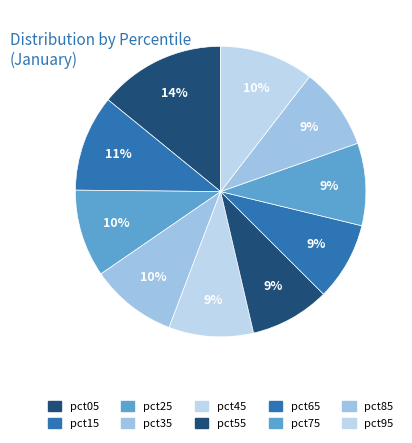

What percentage is the pct85 slice, to the nearest percent?

9%